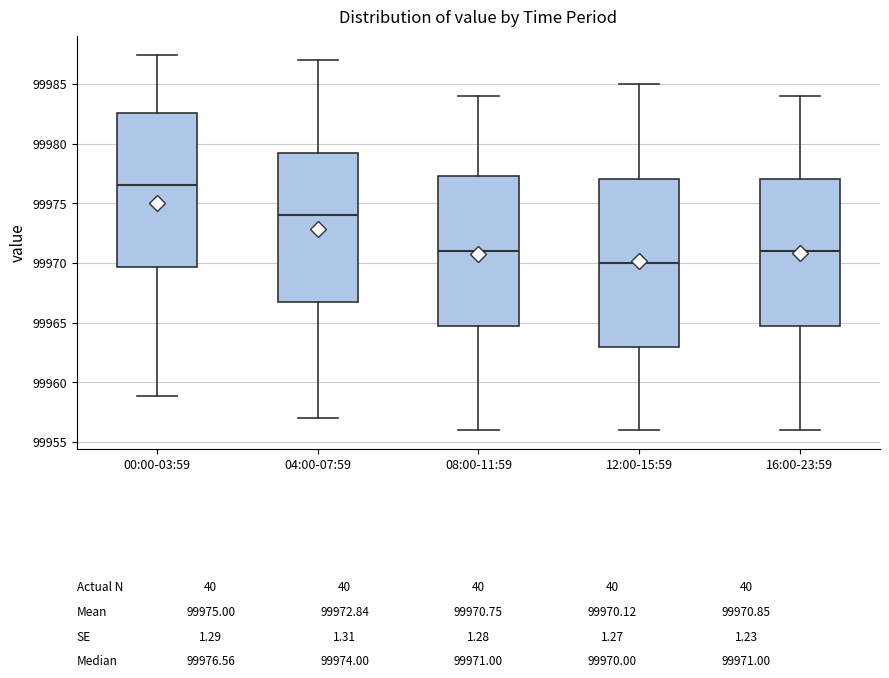

Which box is the tallest, from its lower edge to its upper edge?

12:00-15:59